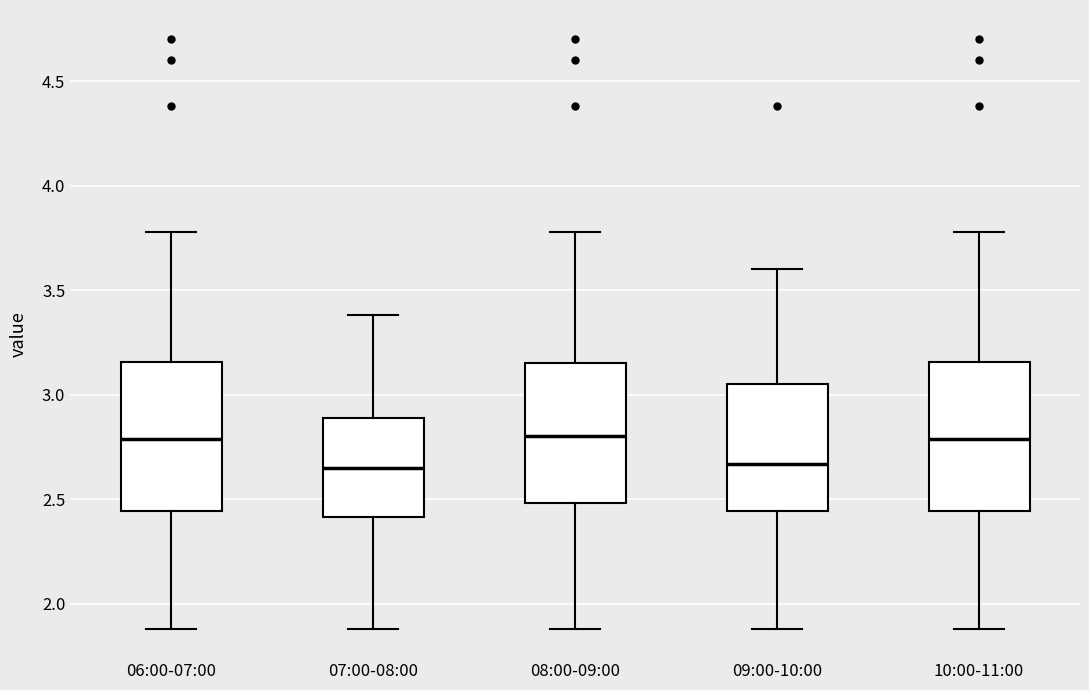

Reading left to right, transcribe this box plot: for each box, give where its median line is, the range the box spans, and where its two whiskers end, as read against the y-axis. The values are not printed on the chart, so give them approximately, as read against the axis.

06:00-07:00: median 2.80, box 2.45 to 3.15, whiskers 1.90 to 3.80
07:00-08:00: median 2.65, box 2.40 to 2.90, whiskers 1.90 to 3.40
08:00-09:00: median 2.80, box 2.50 to 3.15, whiskers 1.90 to 3.80
09:00-10:00: median 2.65, box 2.45 to 3.05, whiskers 1.90 to 3.60
10:00-11:00: median 2.80, box 2.45 to 3.15, whiskers 1.90 to 3.80